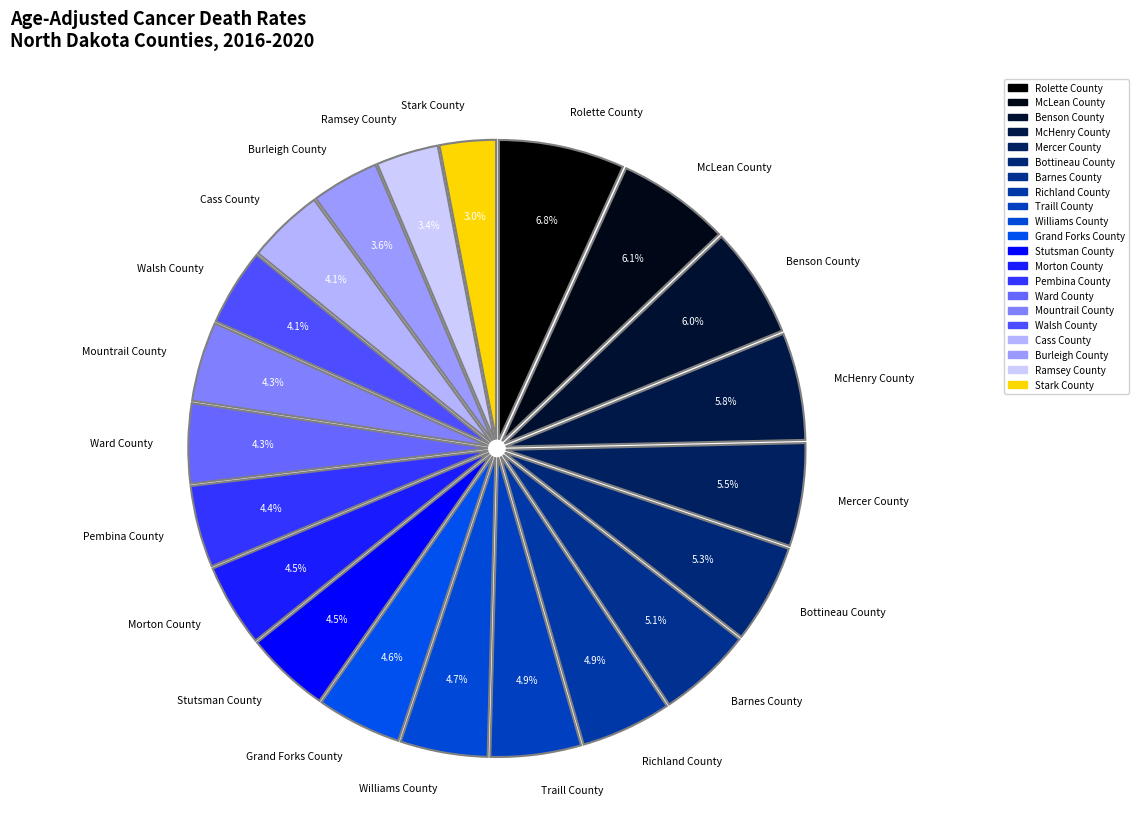

How many segments does this pie chart have?

21